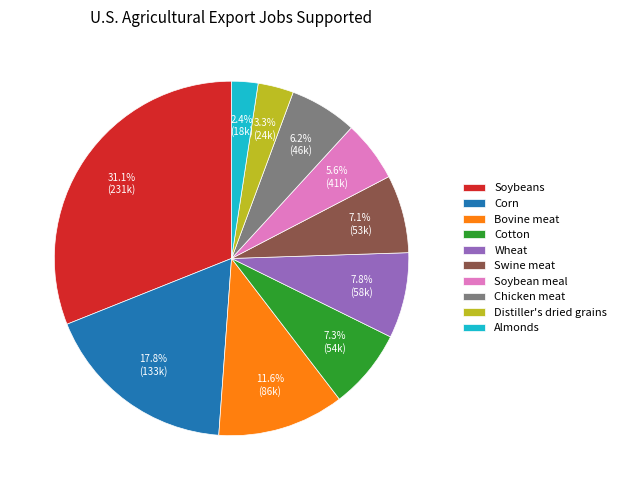

To the nearest percent, what is the difference between the largest and smallest slice percentages?

29%